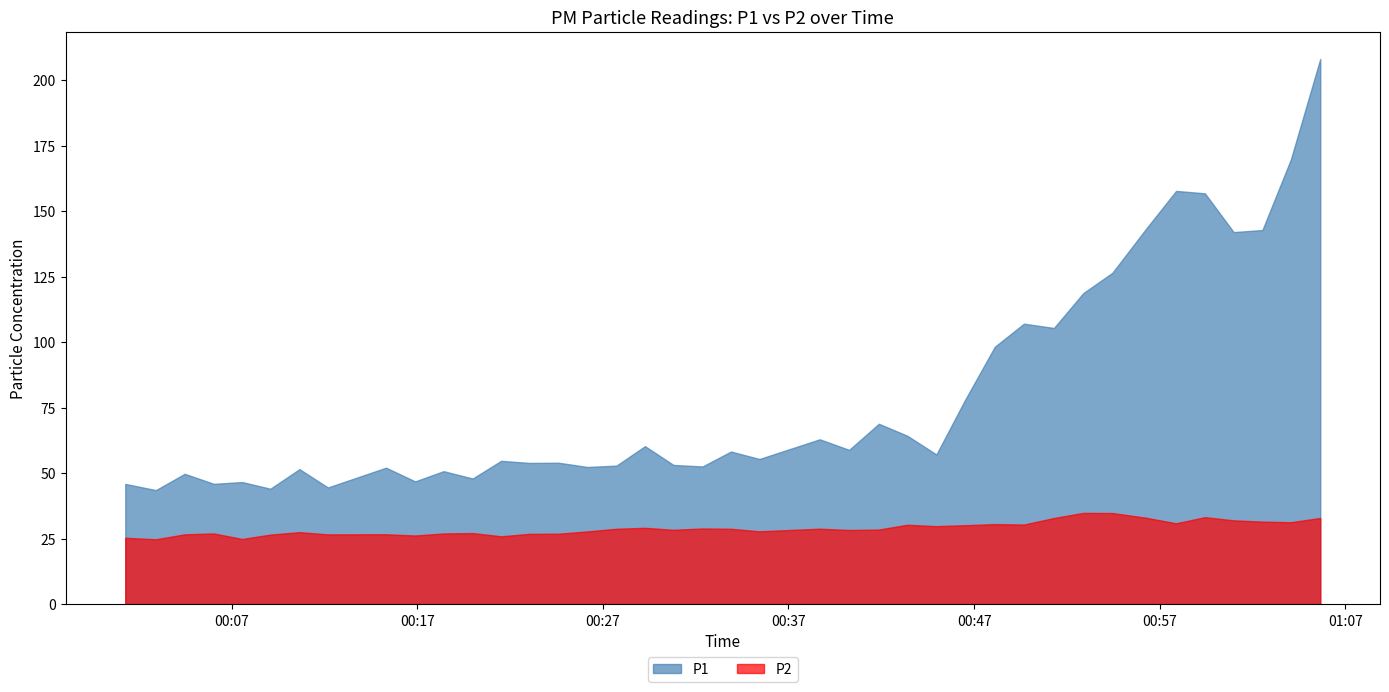

Where does the P2 series first go above 28?

2022-08-26T00:27:44